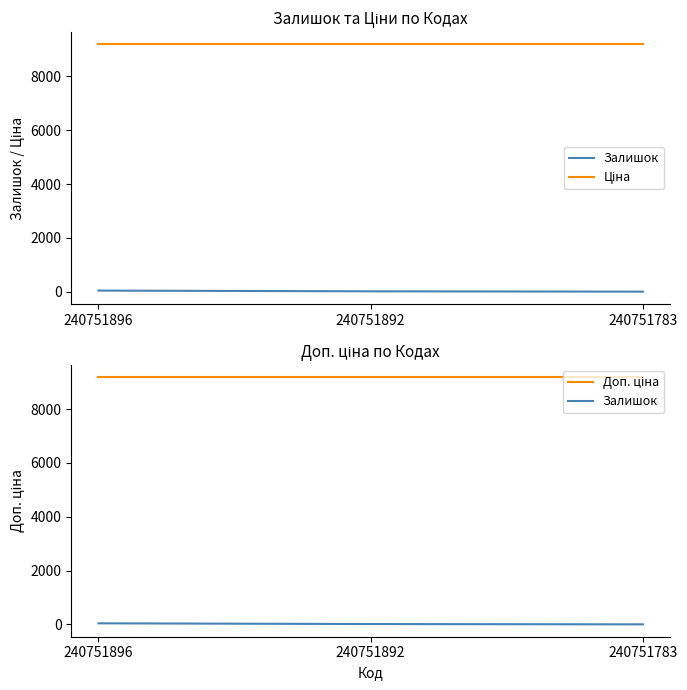

What is the sum of the Ціна values at 240751783 and 240751892?

18371.7